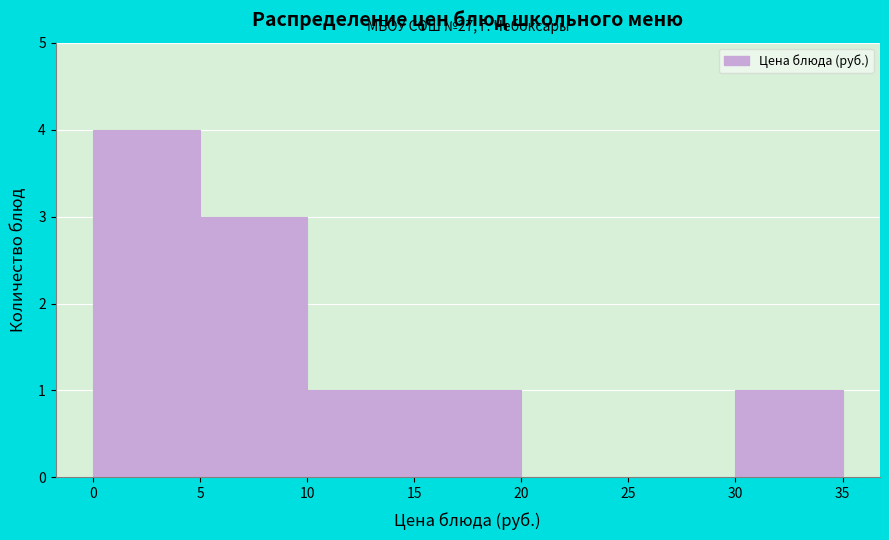

Which range on the x-axis has the tallest bar?

0 to 5